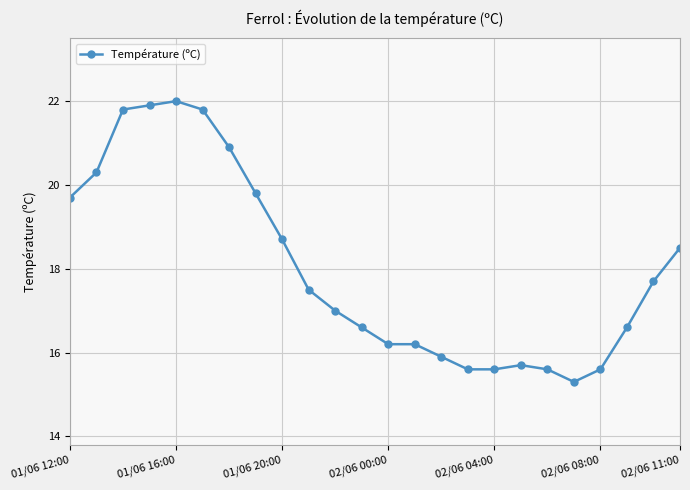

True or false: there are more than 0 points higher than both neighbors.

True